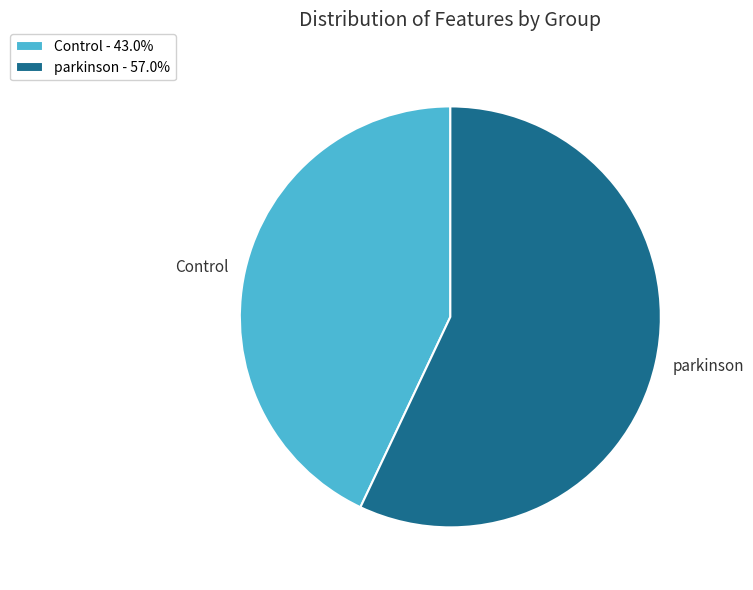

Which category accounts for the majority?

parkinson